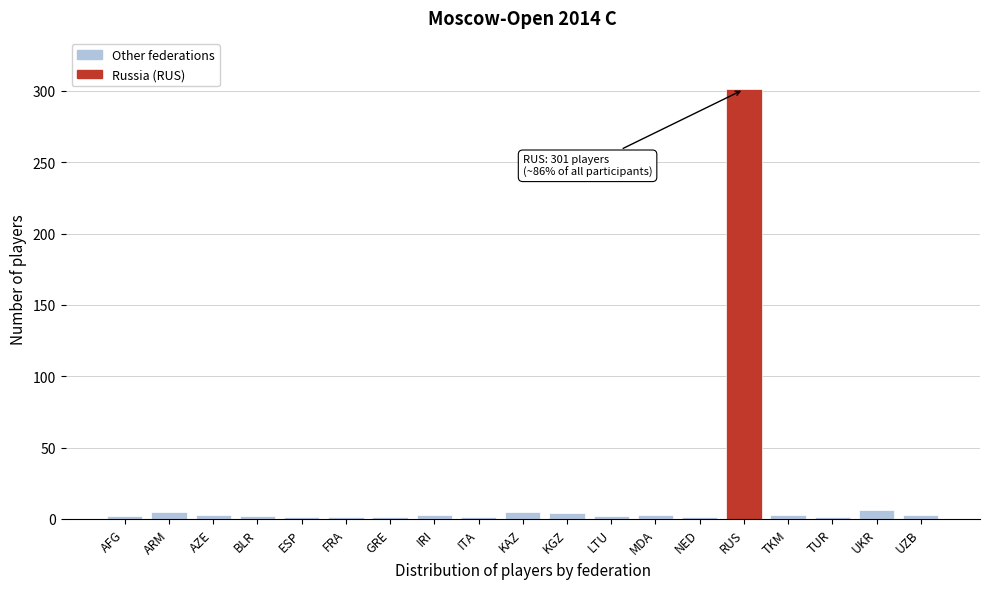

Which category has the highest value across all series?

RUS